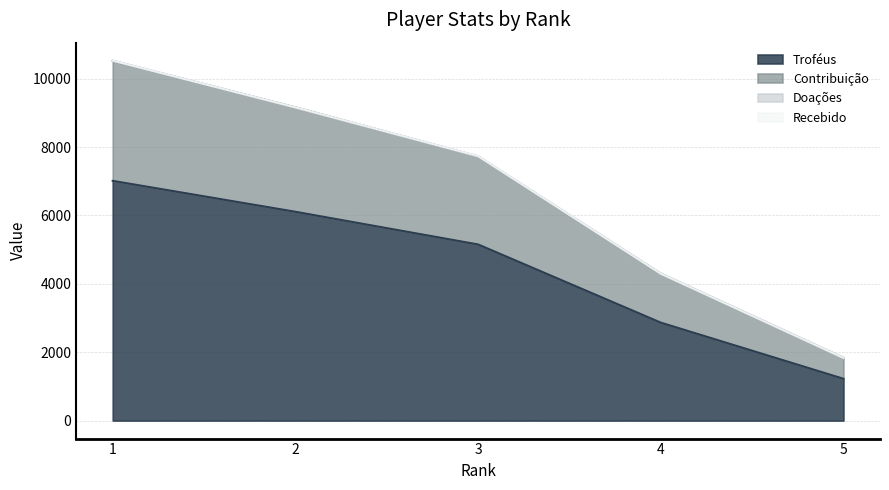

What is the value of the Troféus point at the 3rd from the left?

5151